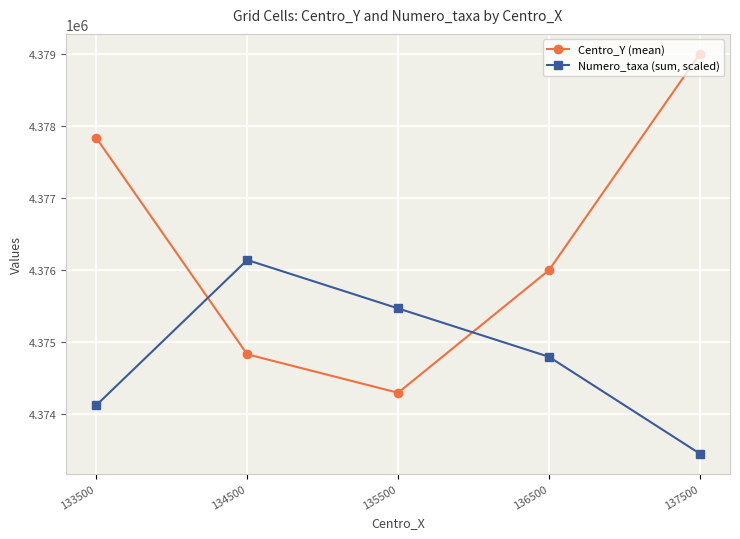

What is the total value across all series at 134500?

8750974.8